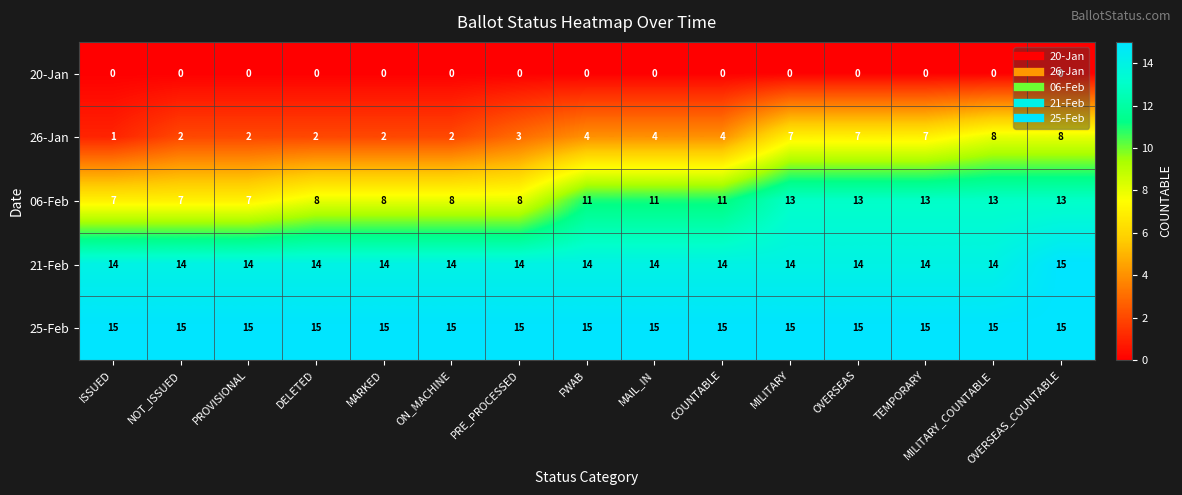

Rank the series at ON_MACHINE from highest to lowest value.

25-Feb, 21-Feb, 06-Feb, 26-Jan, 20-Jan